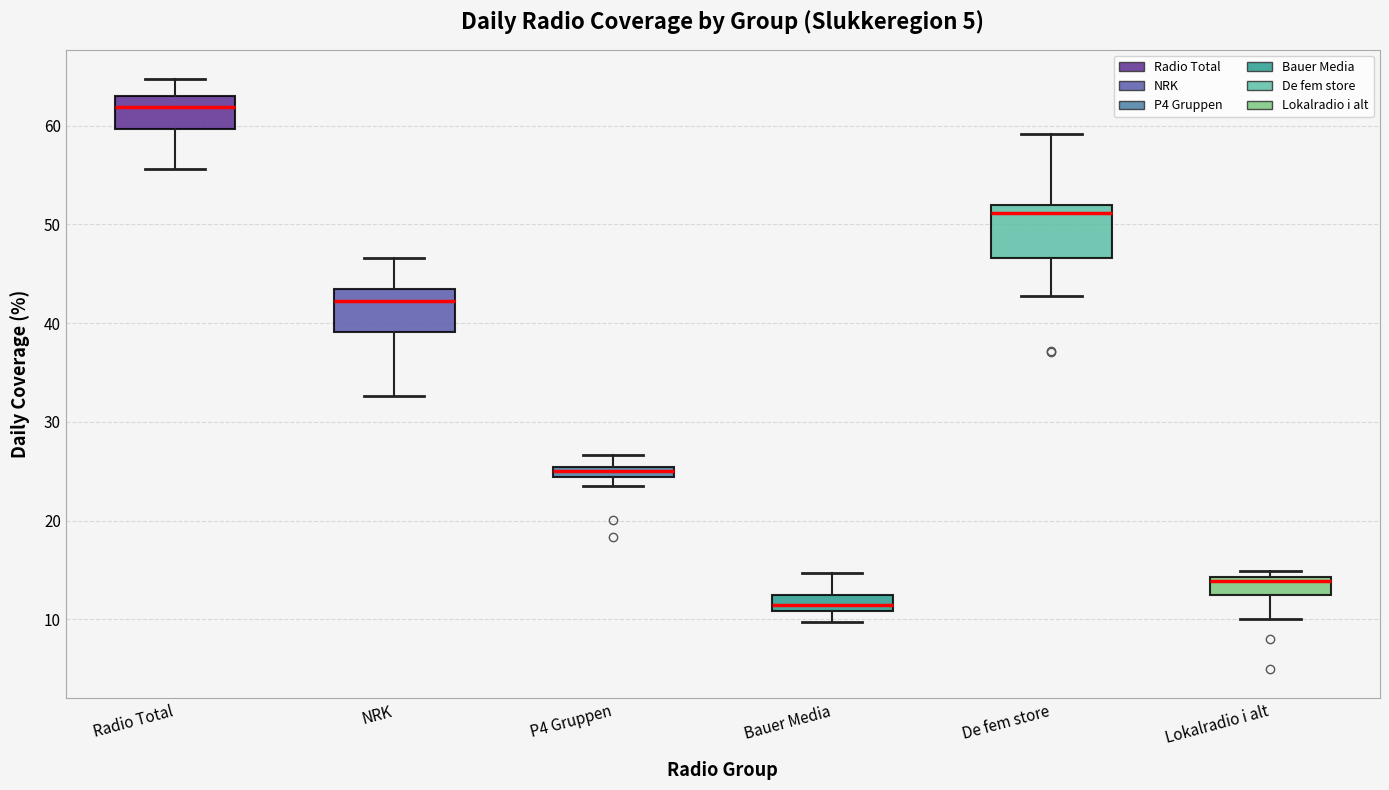

Which box's median line is the highest?

Radio Total